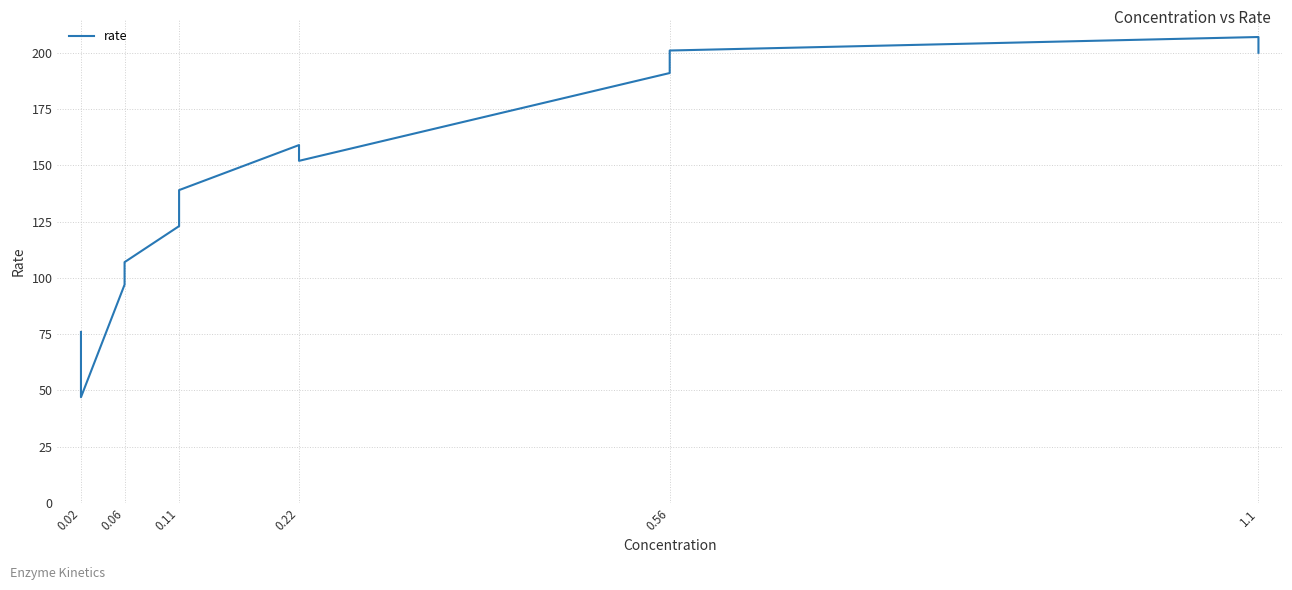

Count the number of data series in this chart.

1